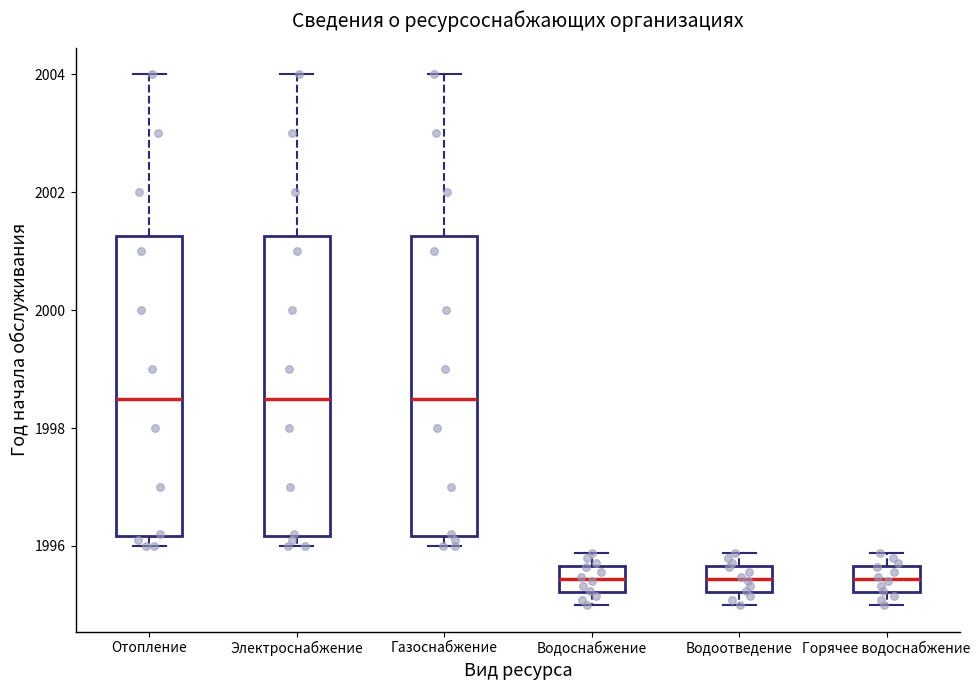

Reading left to right, transcribe this box plot: for each box, give where its median line is, the range the box spans, and where its two whiskers end, as read against the y-axis. The values are not printed on the chart, so give them approximately, as read against the axis.

Отопление: median 1998.6, box 1996.2 to 2001.2, whiskers 1996.0 to 2004.0
Электроснабжение: median 1998.6, box 1996.2 to 2001.2, whiskers 1996.0 to 2004.0
Газоснабжение: median 1998.6, box 1996.2 to 2001.2, whiskers 1996.0 to 2004.0
Водоснабжение: median 1995.4, box 1995.2 to 1995.6, whiskers 1995.0 to 1995.8
Водоотведение: median 1995.4, box 1995.2 to 1995.6, whiskers 1995.0 to 1995.8
Горячее водоснабжение: median 1995.4, box 1995.2 to 1995.6, whiskers 1995.0 to 1995.8